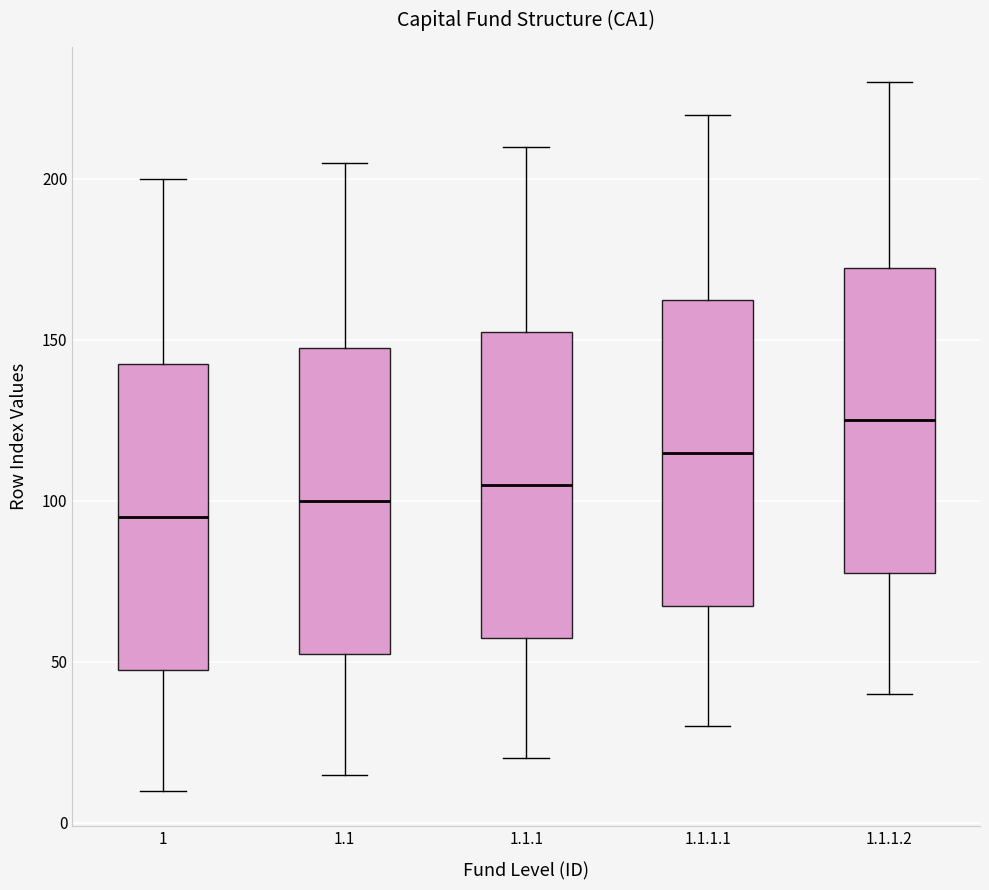

Which box's median line is the lowest?

1